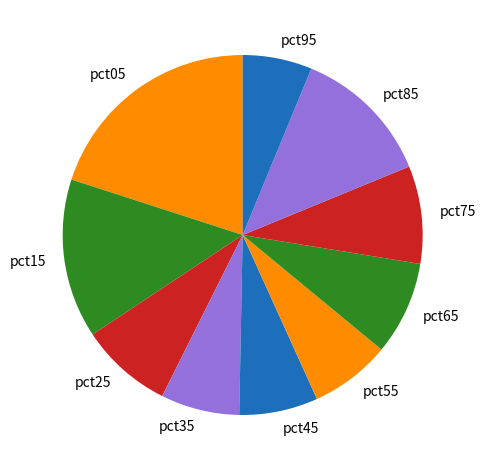

How many slices are in this pie chart?

10